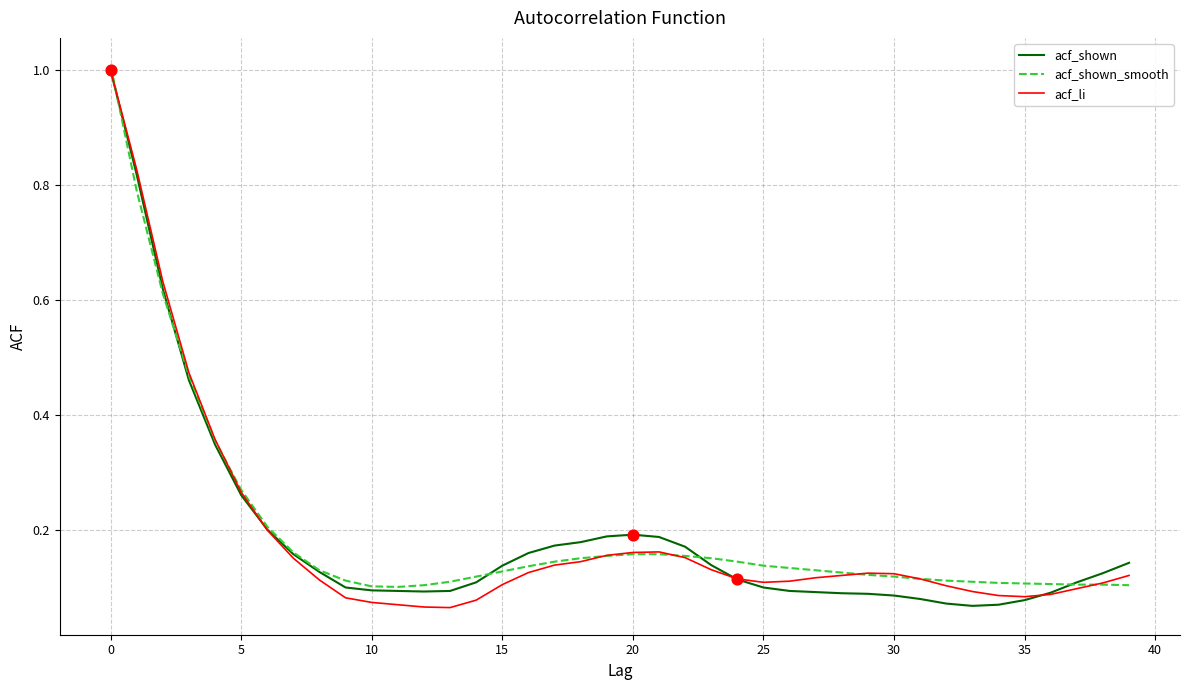

What is the highest value of the acf_shown_smooth series?

1.0